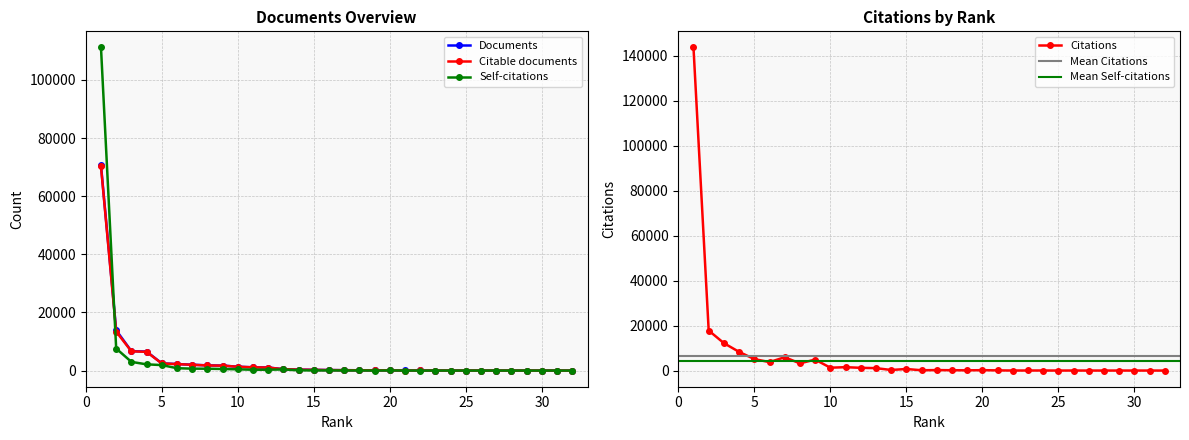

True or false: Citations and Documents intersect in this chart.

True